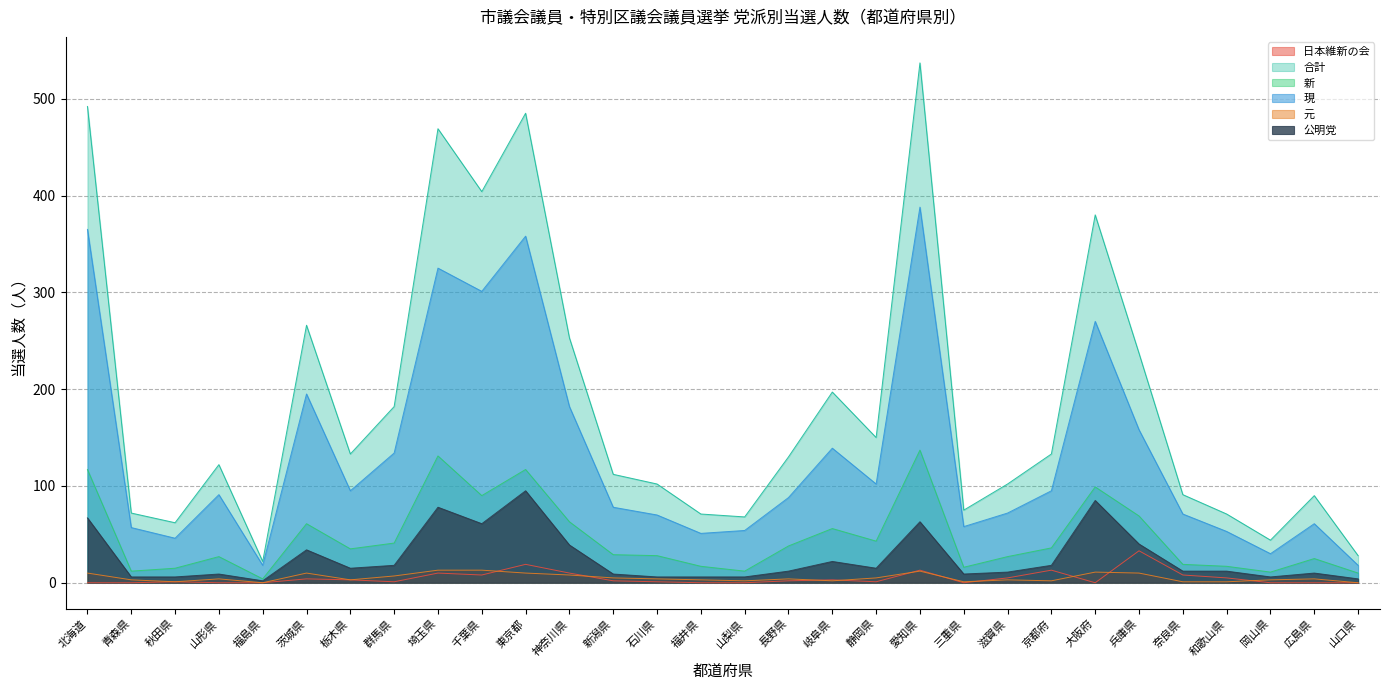

True or false: 元 and 新 intersect in this chart.

False